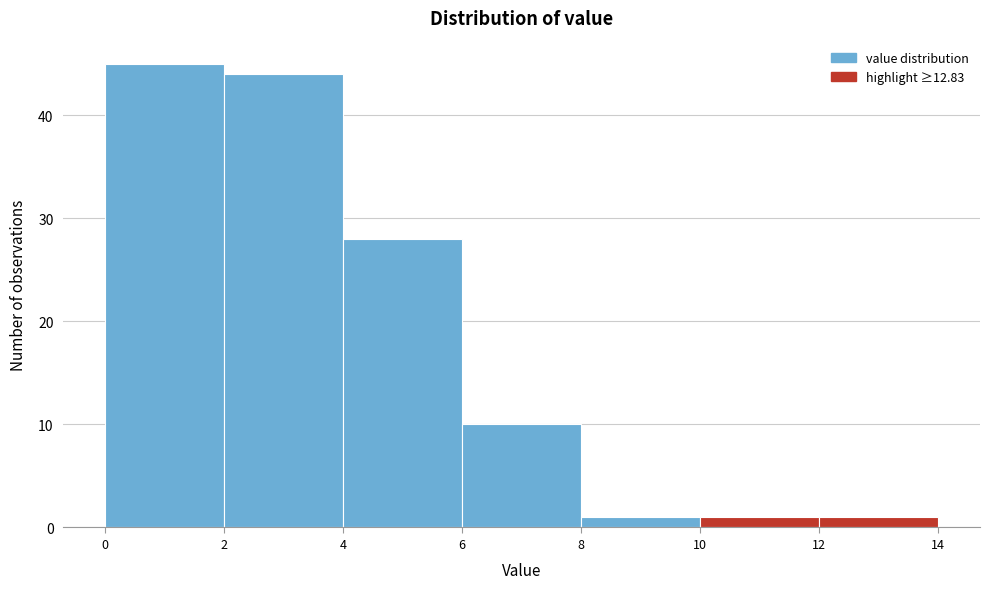

What is the height of the bar covering 4 to 6 on the x-axis? The values are not printed on the chart, so give them approximately, as read against the axis.

28